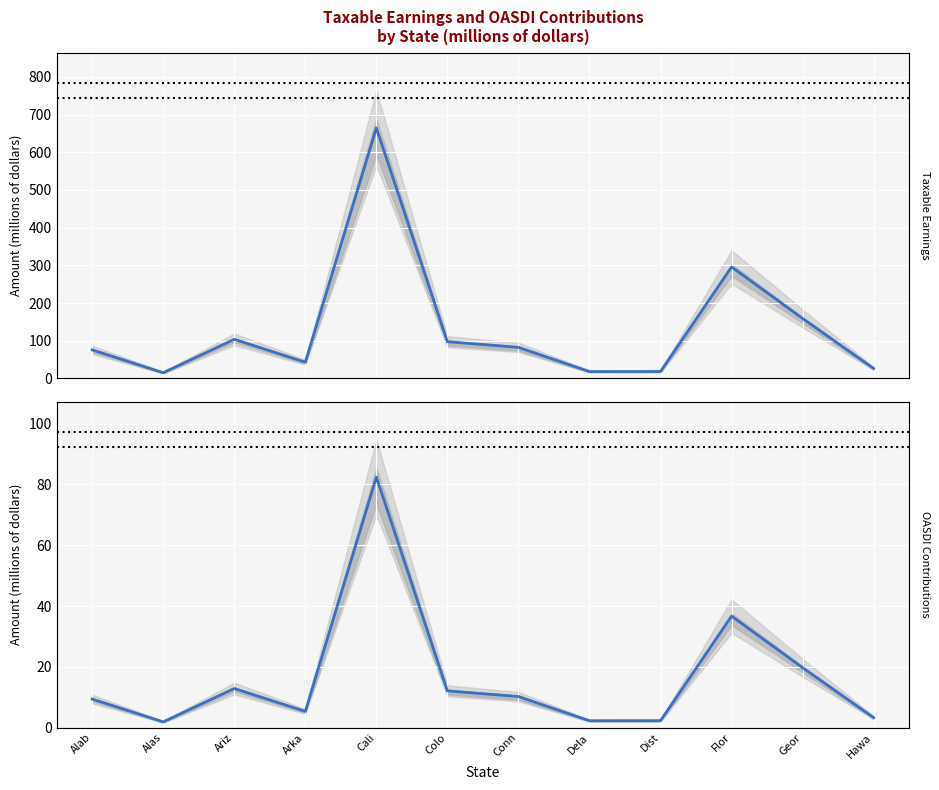

Rank the series by their maximum value, from highest to lowest.

Total taxable earnings, Total OASDI contributions